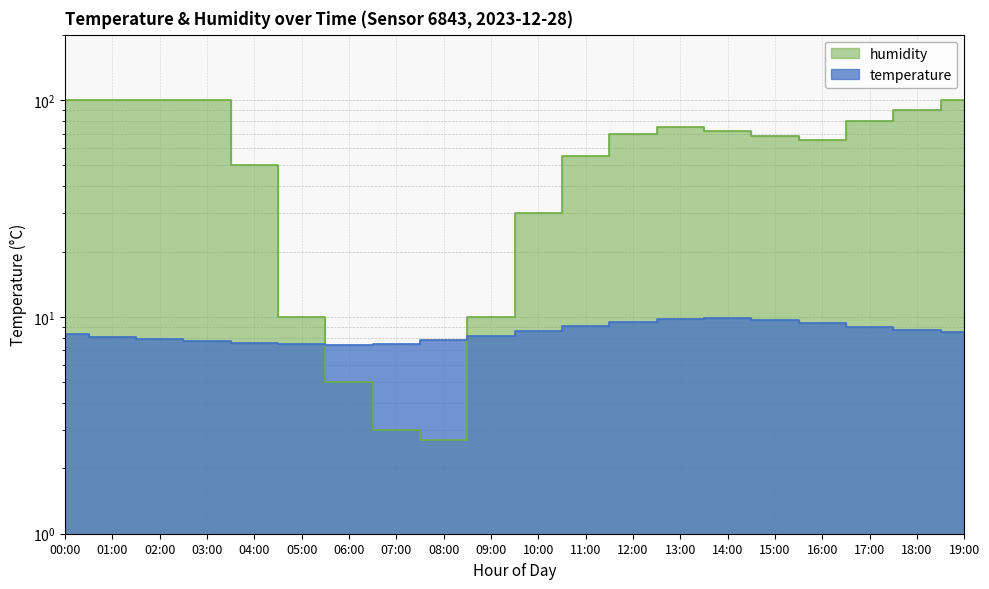

What is the smallest value displayed?

2.7